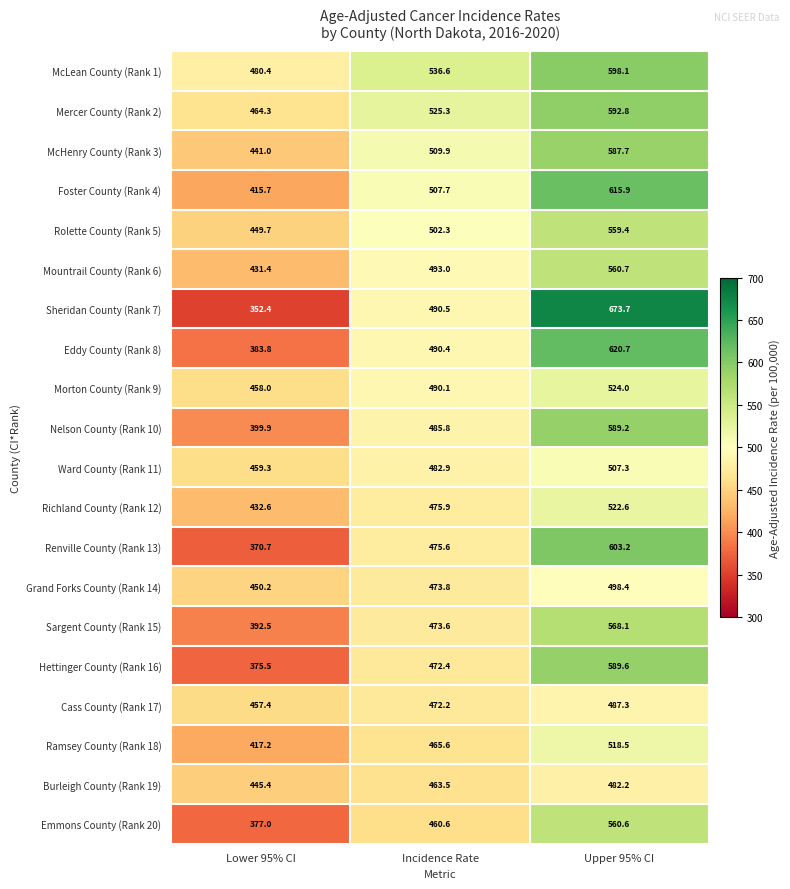

List the series in order of their peak value, highest first.

Sheridan County (Rank 7), Eddy County (Rank 8), Foster County (Rank 4), Renville County (Rank 13), McLean County (Rank 1), Mercer County (Rank 2), Hettinger County (Rank 16), Nelson County (Rank 10), McHenry County (Rank 3), Sargent County (Rank 15), Mountrail County (Rank 6), Emmons County (Rank 20), Rolette County (Rank 5), Morton County (Rank 9), Richland County (Rank 12), Ramsey County (Rank 18), Ward County (Rank 11), Grand Forks County (Rank 14), Cass County (Rank 17), Burleigh County (Rank 19)